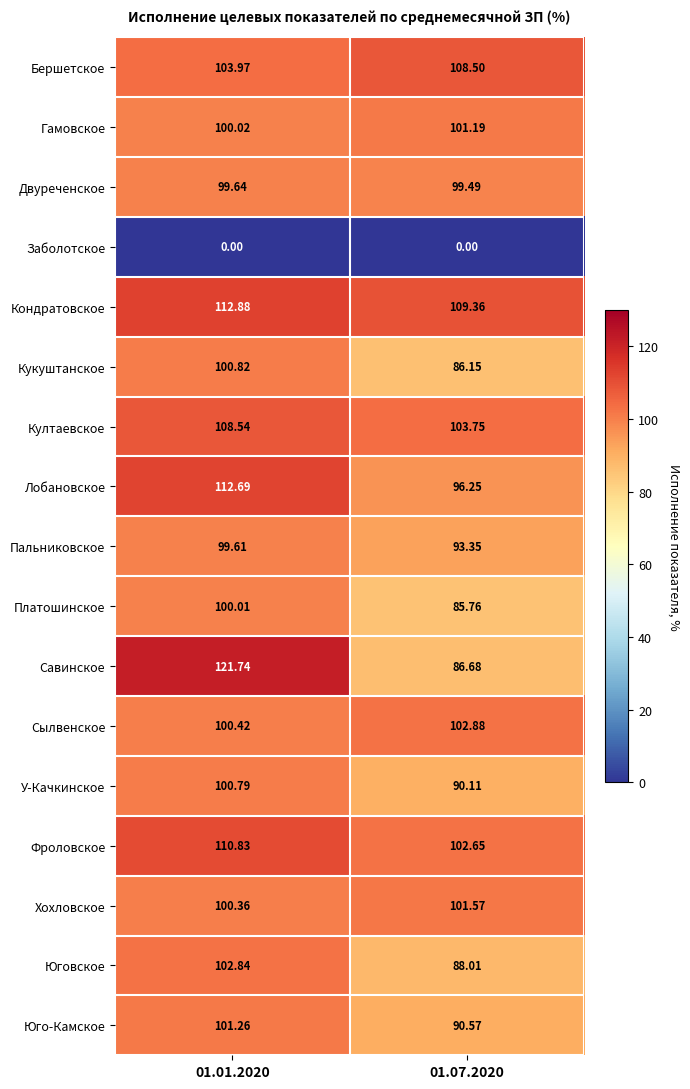

Between 01.01.2020 and 01.07.2020, which series saw the biggest shift?

Савинское